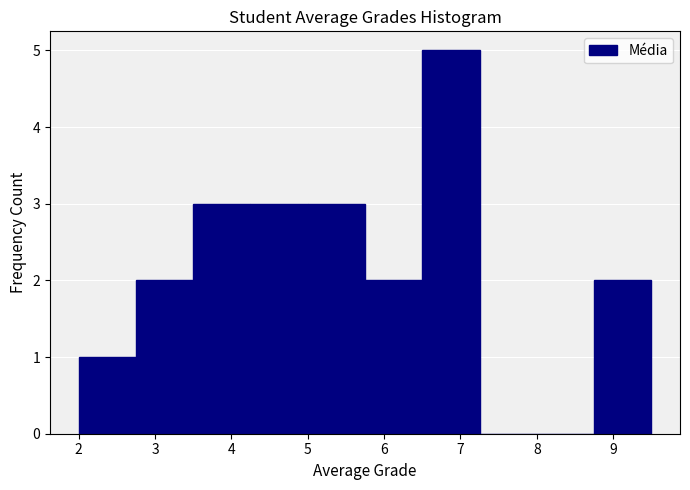

Over which range of the x-axis is the bar tallest?

6.50 to 7.25